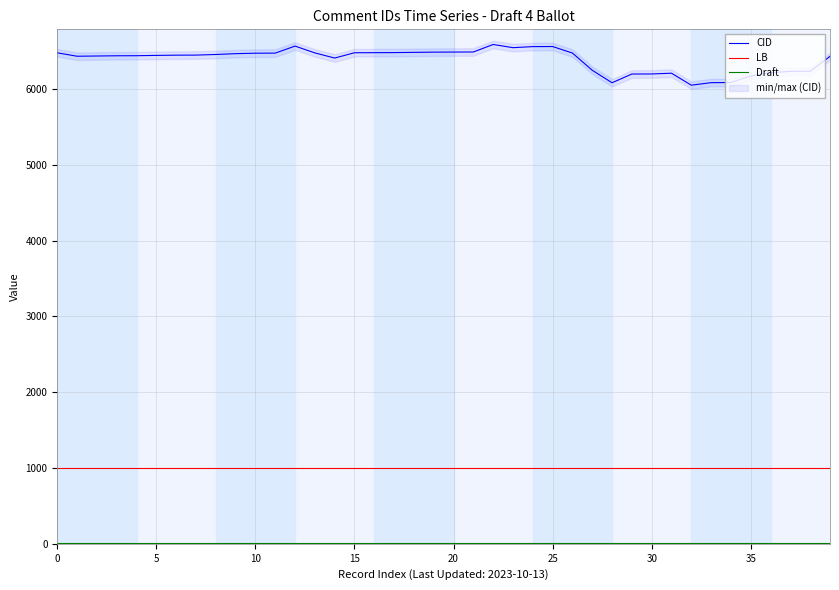

Reading right to left, list all the values displayed in this chart.

CID: 6433	6237	6235	6218	6175	6088	6086	6053	6211	6201	6200	6085	6250	6477	6563	6562	6548	6590	6491	6490	6489	6486	6483	6482	6481	6411	6479	6569	6476	6475	6469	6458	6450	6449	6446	6442	6441	6438	6435	6480
LB: 1001	1001	1001	1001	1001	1001	1001	1001	1001	1001	1001	1001	1001	1001	1001	1001	1001	1001	1001	1001	1001	1001	1001	1001	1001	1001	1001	1001	1001	1001	1001	1001	1001	1001	1001	1001	1001	1001	1001	1001
Draft: 4	4	4	4	4	4	4	4	4	4	4	4	4	4	4	4	4	4	4	4	4	4	4	4	4	4	4	4	4	4	4	4	4	4	4	4	4	4	4	4